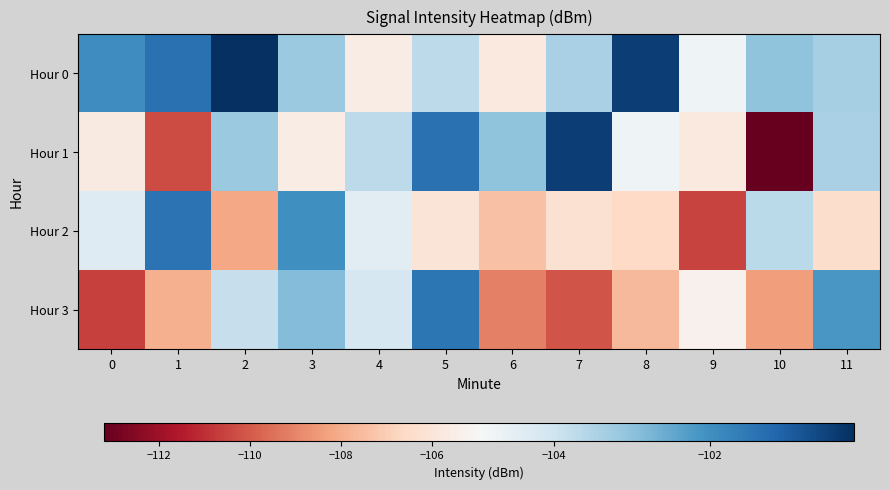

Reading left to right, transcribe all the data shown in this chart.

Hour 0: 0=-102.0	1=-101.4	2=-100.2	3=-103.2	4=-105.6	5=-103.7	6=-105.8	7=-103.4	8=-100.4	9=-104.7	10=-103.0	11=-103.4
Hour 1: 0=-105.7	1=-110.4	2=-103.2	3=-105.6	4=-103.7	5=-101.4	6=-103.0	7=-100.4	8=-104.7	9=-105.8	10=-113.2	11=-103.4
Hour 2: 0=-104.4	1=-101.4	2=-108.1	3=-102.0	4=-104.4	5=-106.0	6=-107.4	7=-106.2	8=-106.6	9=-110.5	10=-103.7	11=-106.4
Hour 3: 0=-110.6	1=-107.9	2=-103.8	3=-102.9	4=-104.1	5=-101.5	6=-109.1	7=-110.2	8=-107.6	9=-105.3	10=-108.4	11=-102.1